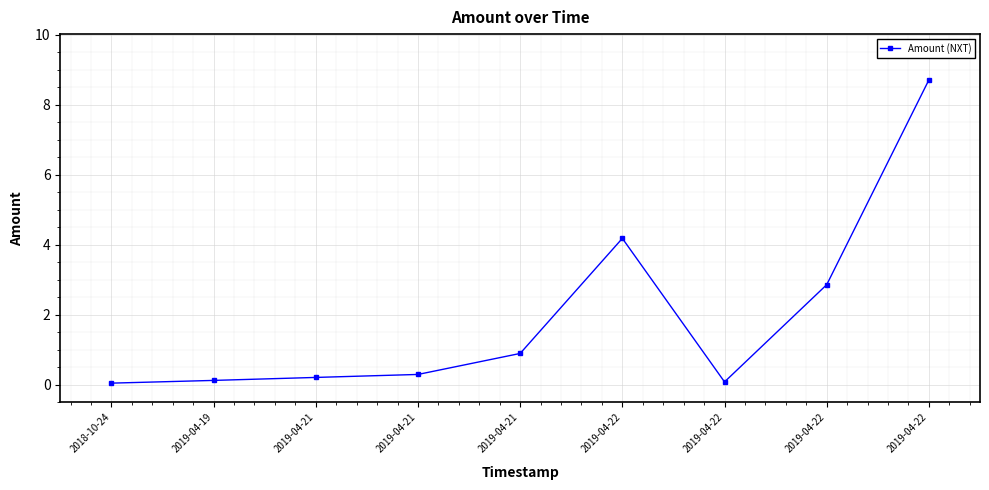

Is it true that the value at 2019-04-22 is 8.7?

True